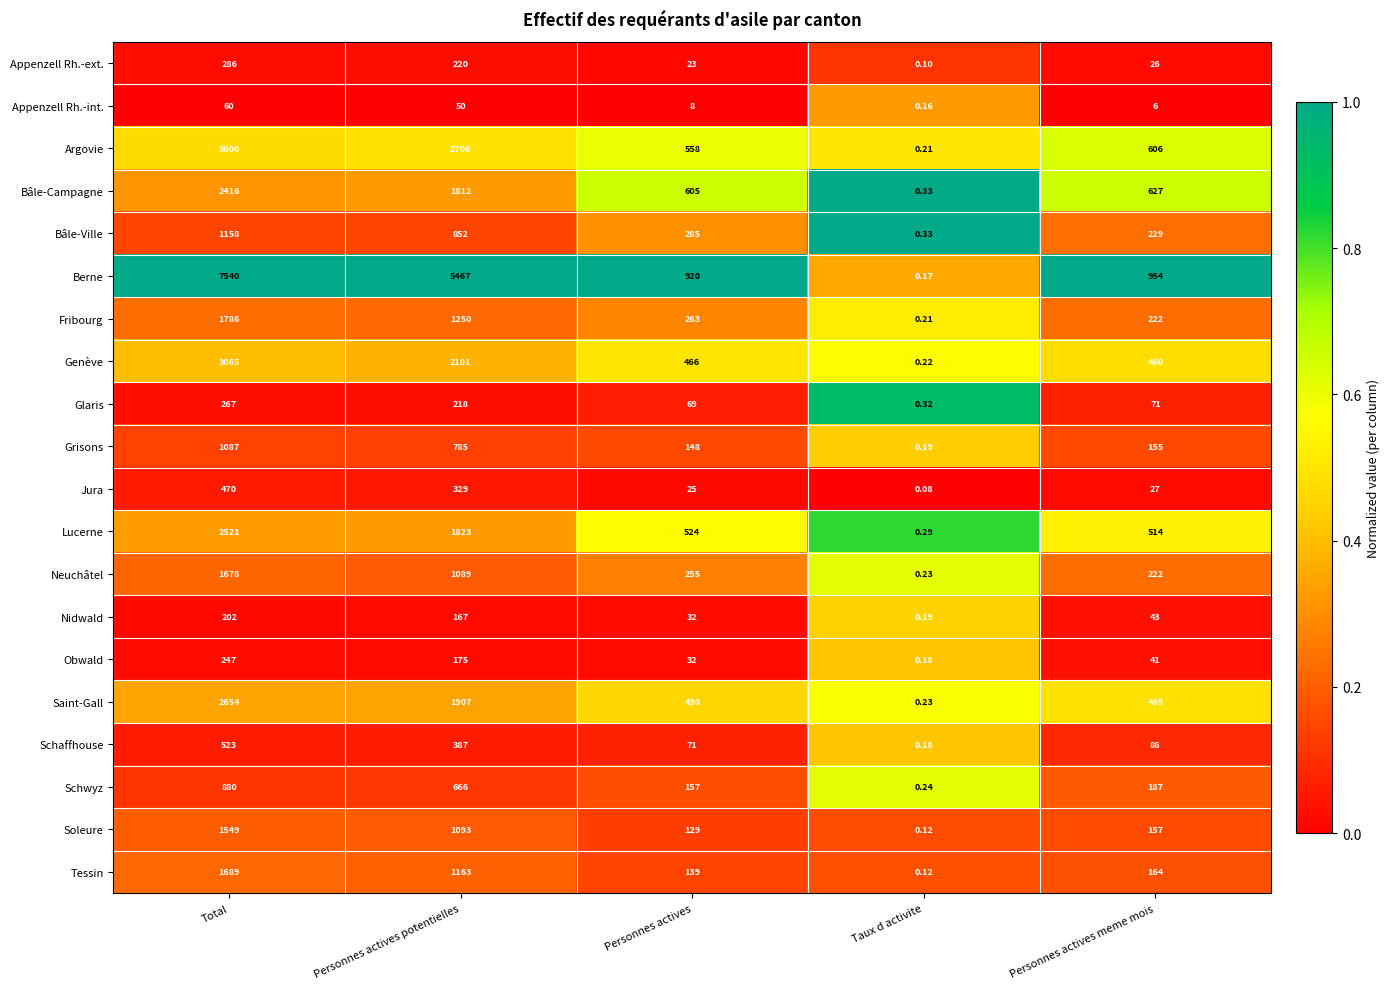

Which category has the lowest value across all series?

Taux d activite